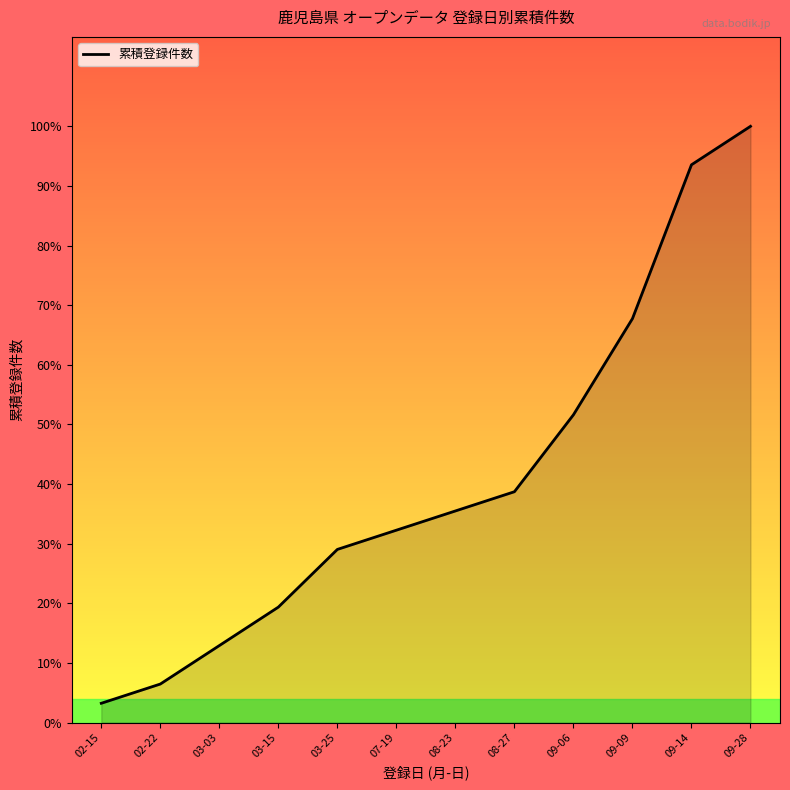

Between 02-22 and 03-25, which is larger?

03-25